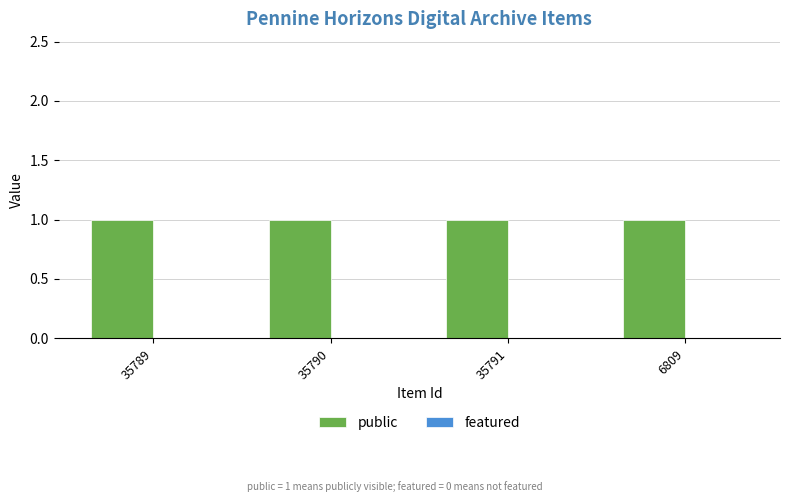

What is the sum of all public values?

4